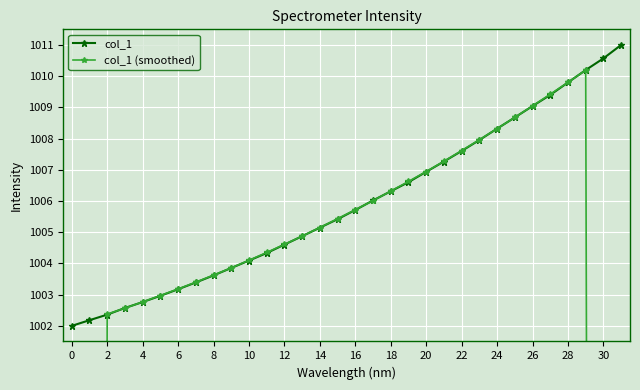

What is the lowest value of the col_1 series?

1002.0